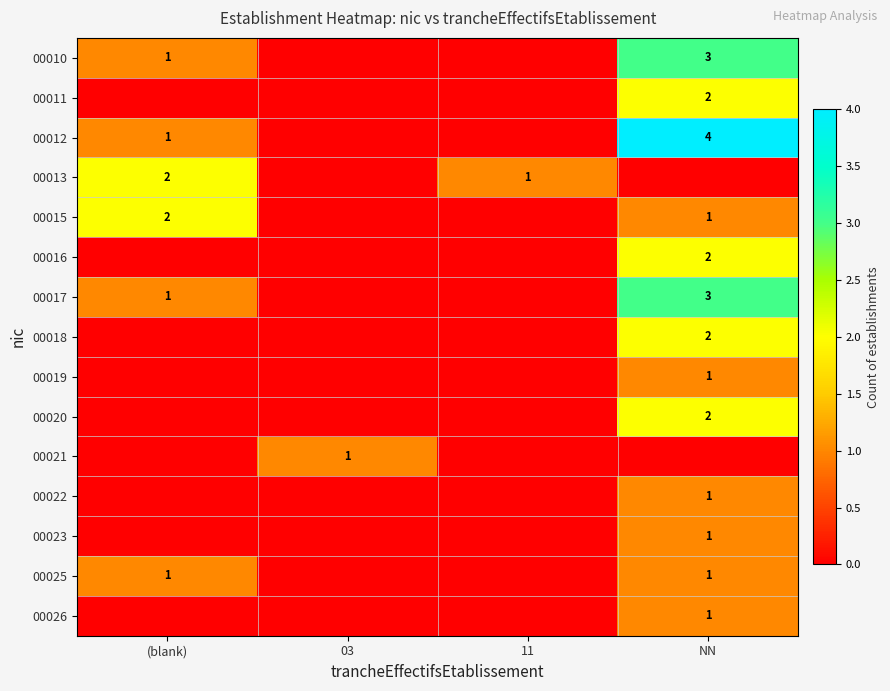

What is the difference between the 00012 values at NN and (blank)?

3